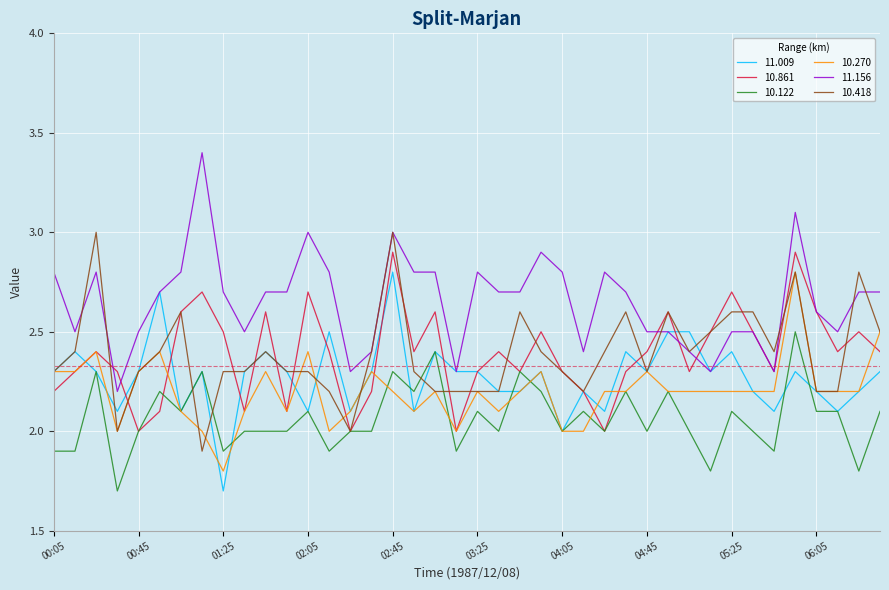

What is the minimum value for 11.009?

1.7